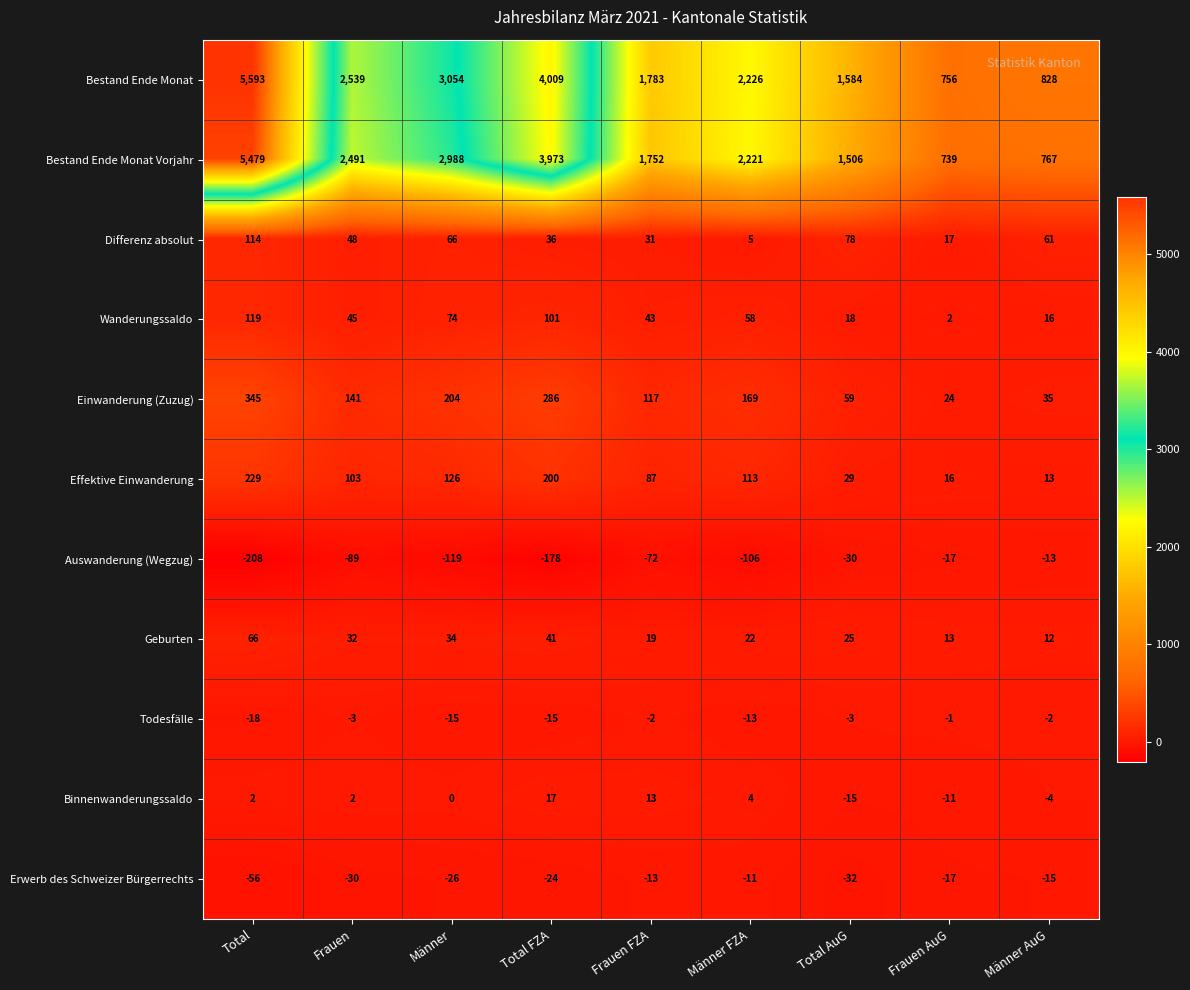

What is the average value of the Bestand Ende Monat series?

2486